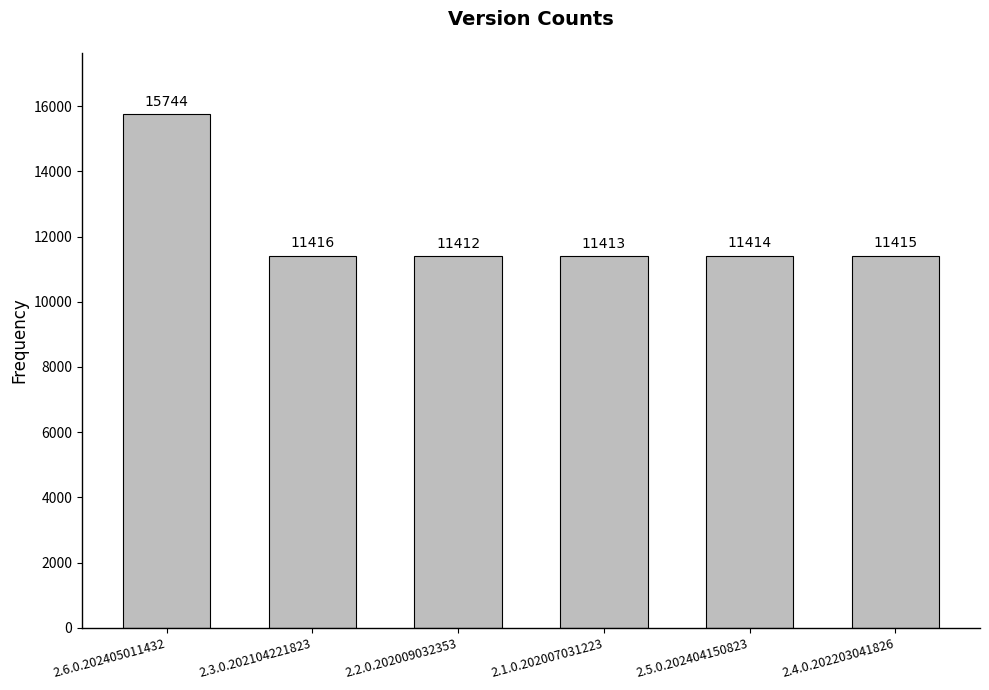

The value at 2.4.0.202203041826 is 11415. True or false?

True